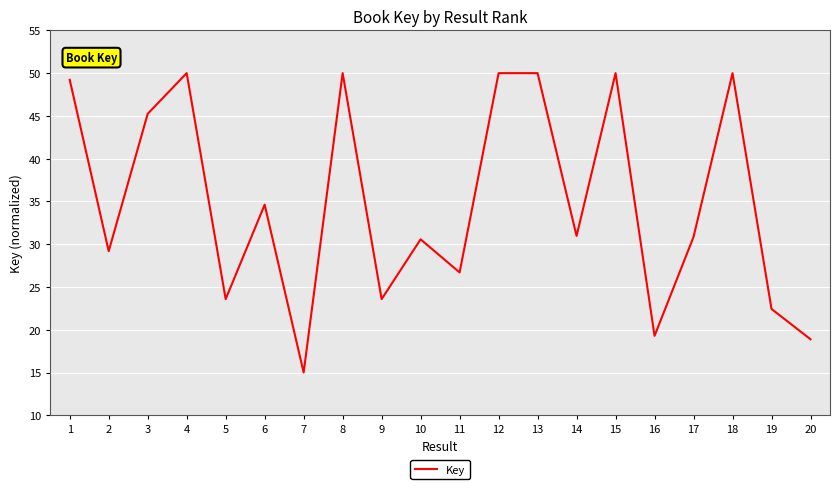

How many lines are shown in the chart?

1